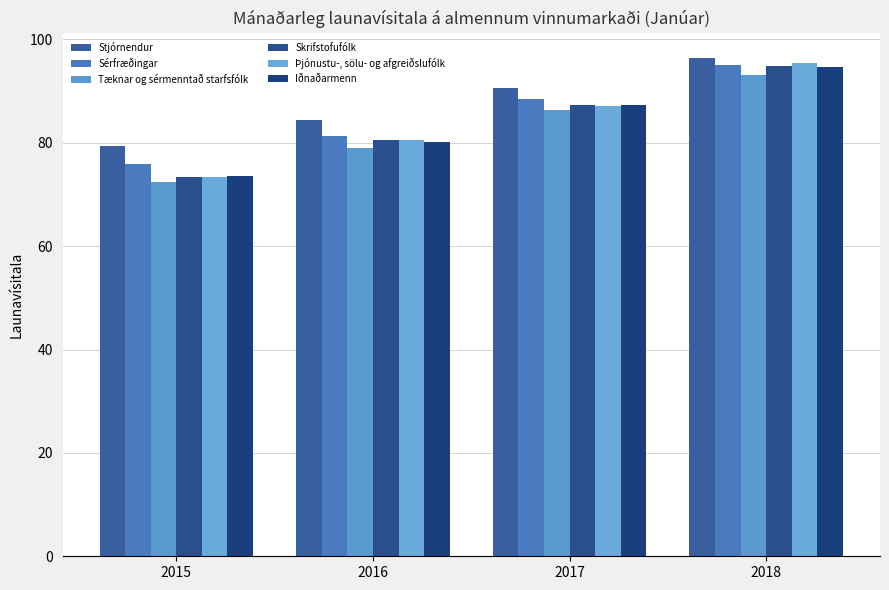

Reading left to right, extract all data points from this chart.

Stjórnendur: 79.4	84.4	90.6	96.5
Sérfræðingar: 75.9	81.4	88.4	95.1
Tæknar og sérmenntað starfsfólk: 72.4	79.1	86.4	93.2
Skrifstofufólk: 73.4	80.5	87.4	94.9
Þjónustu-, sölu- og afgreiðslufólk: 73.3	80.5	87.1	95.5
Iðnaðarmenn: 73.5	80.1	87.3	94.7